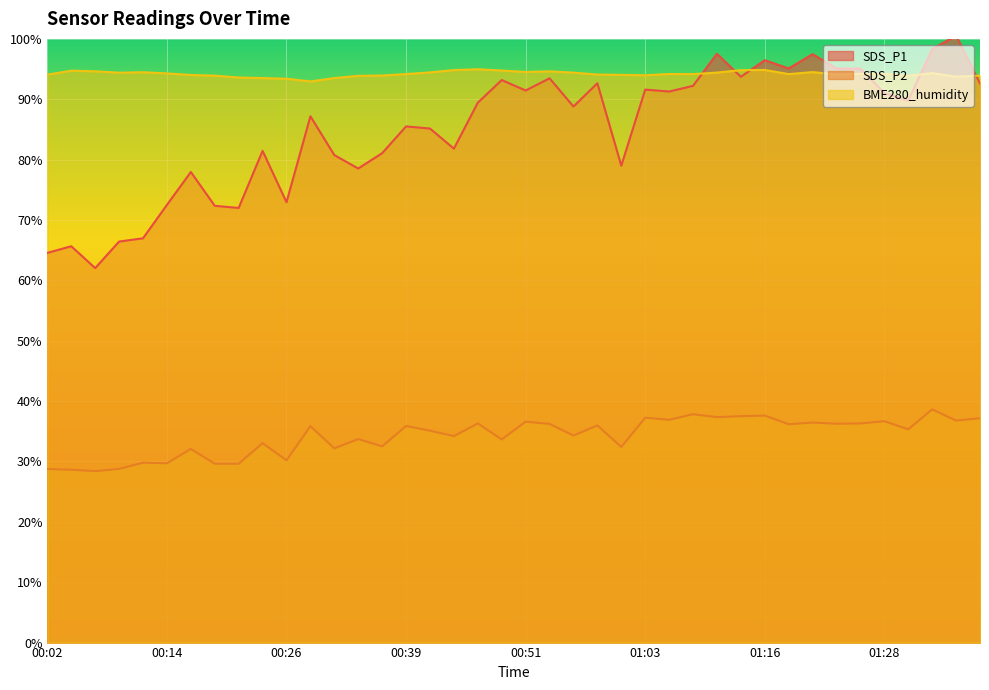

Does the chart display data point markers on the line(s)?

No